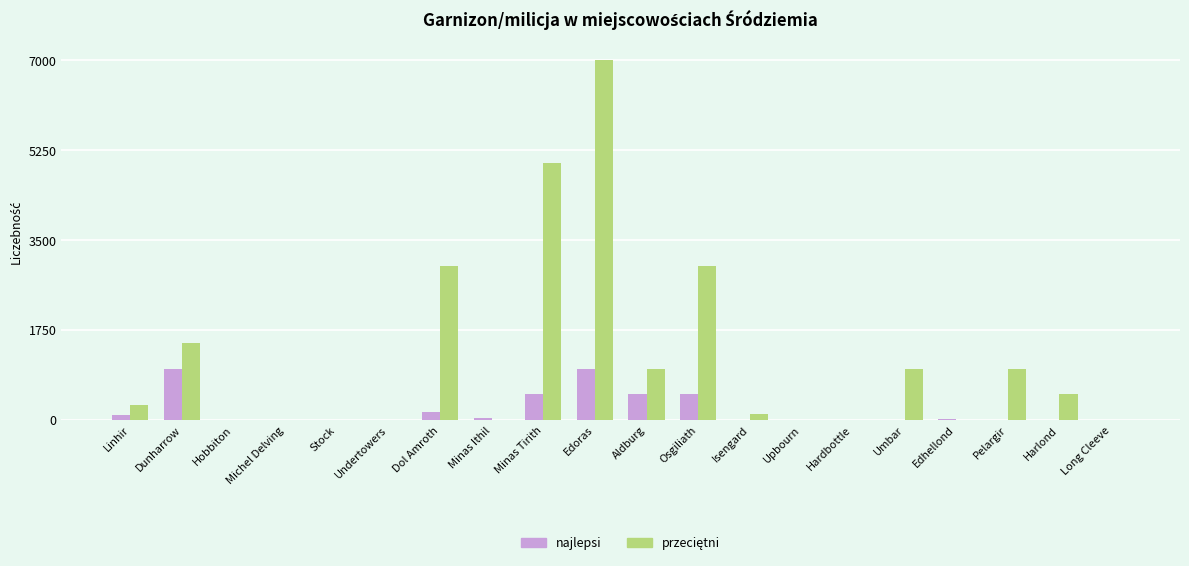

At which category is the sum across all series the highest?

Edoras